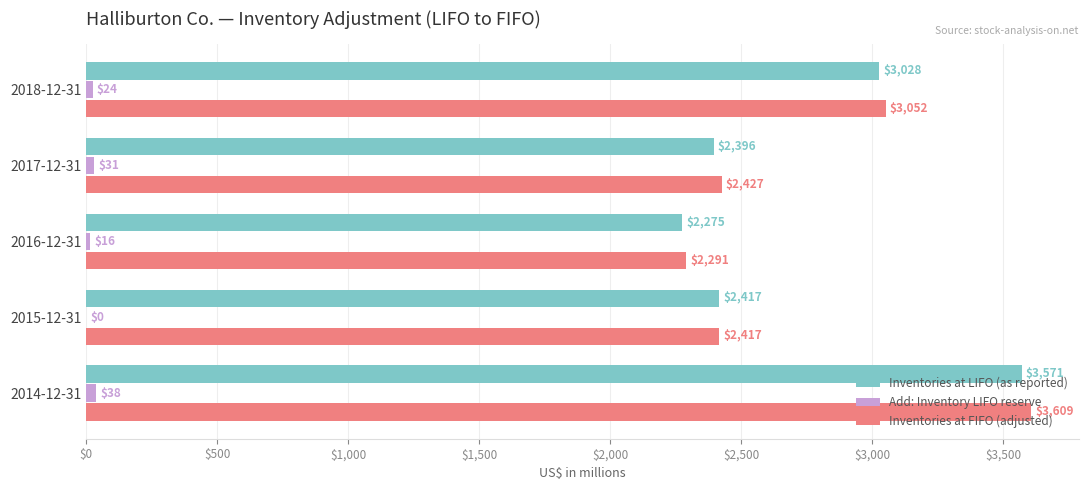

The Add: Inventory LIFO reserve series shows 38 at 2014-12-31. True or false?

True